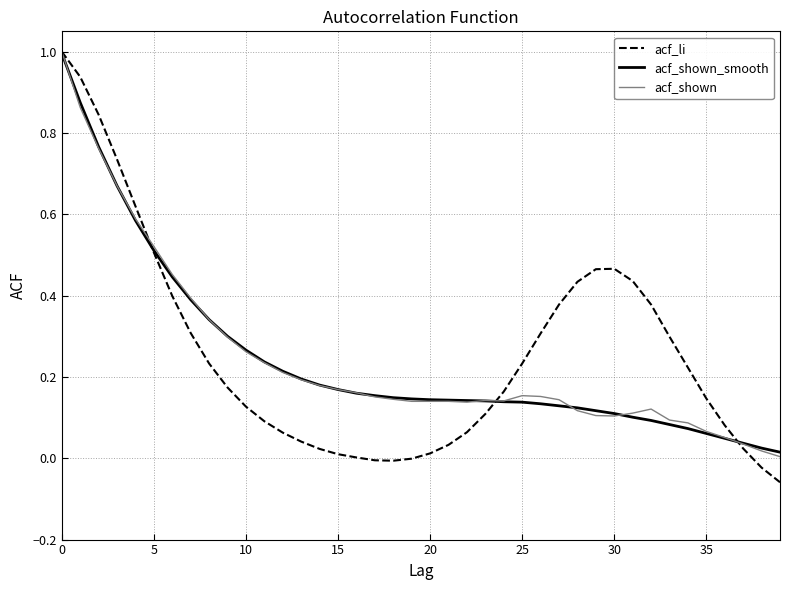

Which series has the largest range (max minus min)?

acf_li